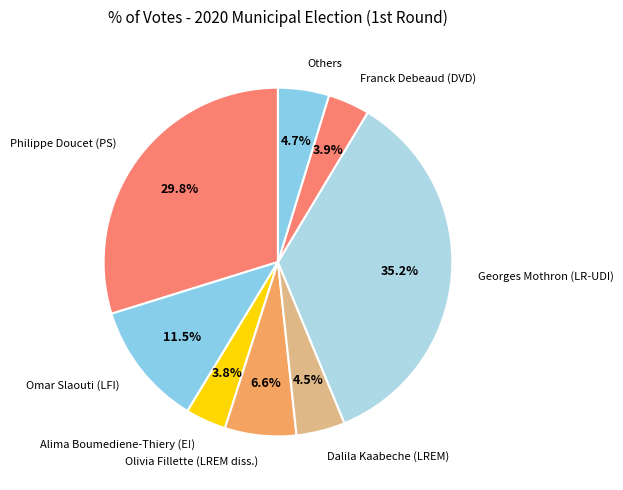

How many slices are in this pie chart?

8